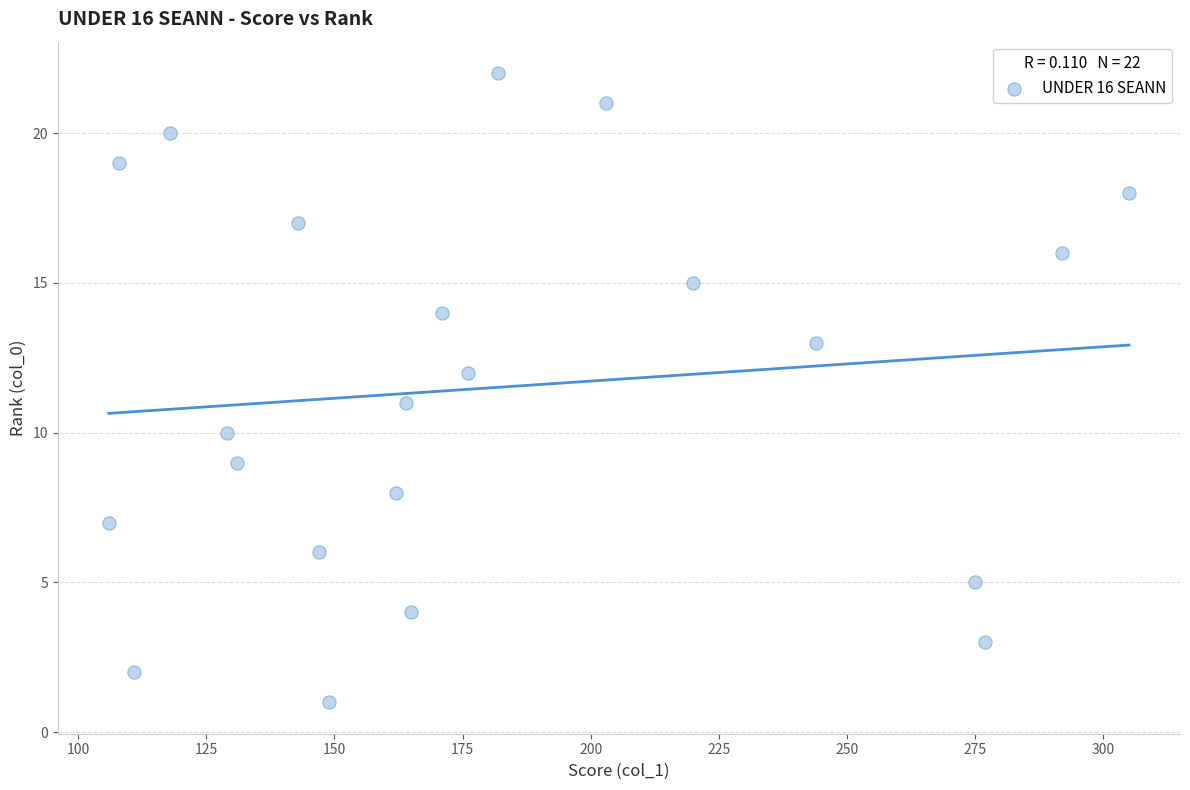

What is the range of X values (max minus min)?

199